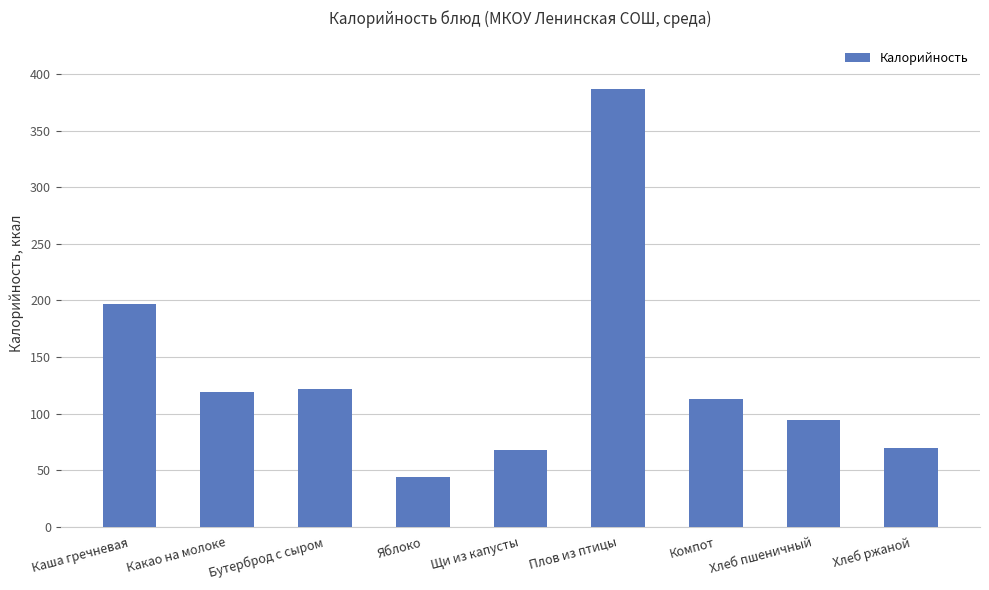

What is the label of the 1st bar from the left?

Каша гречневая